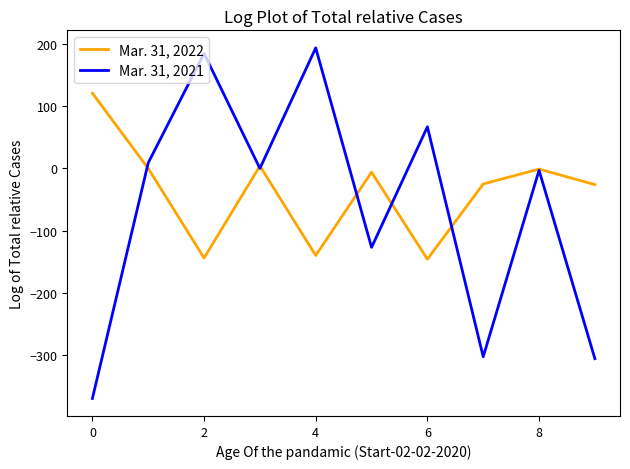

How many times do Mar. 31, 2021 and Mar. 31, 2022 cross each other?

6